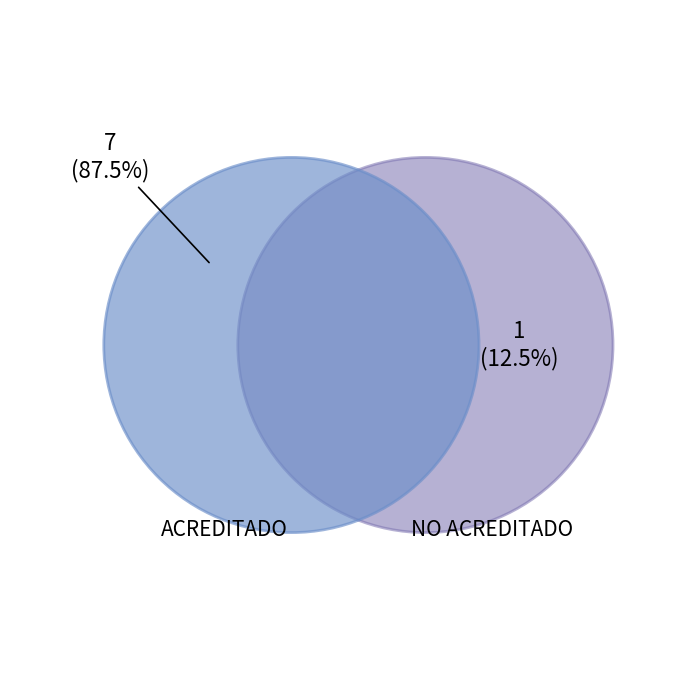

To the nearest percent, what percentage of the pie is ACREDITADO?

88%